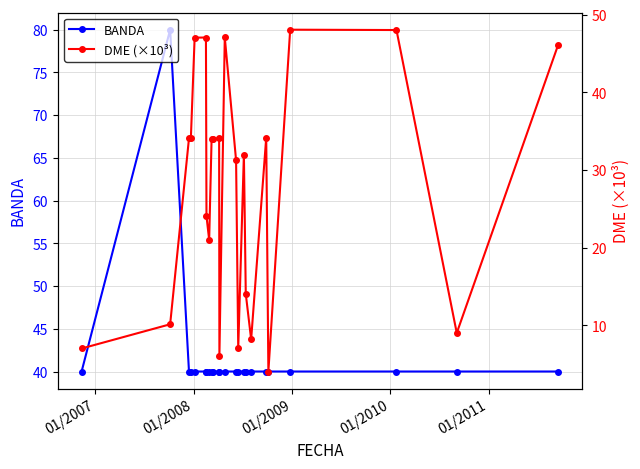

What is the value of the BANDA point at the 8th from the left?

40